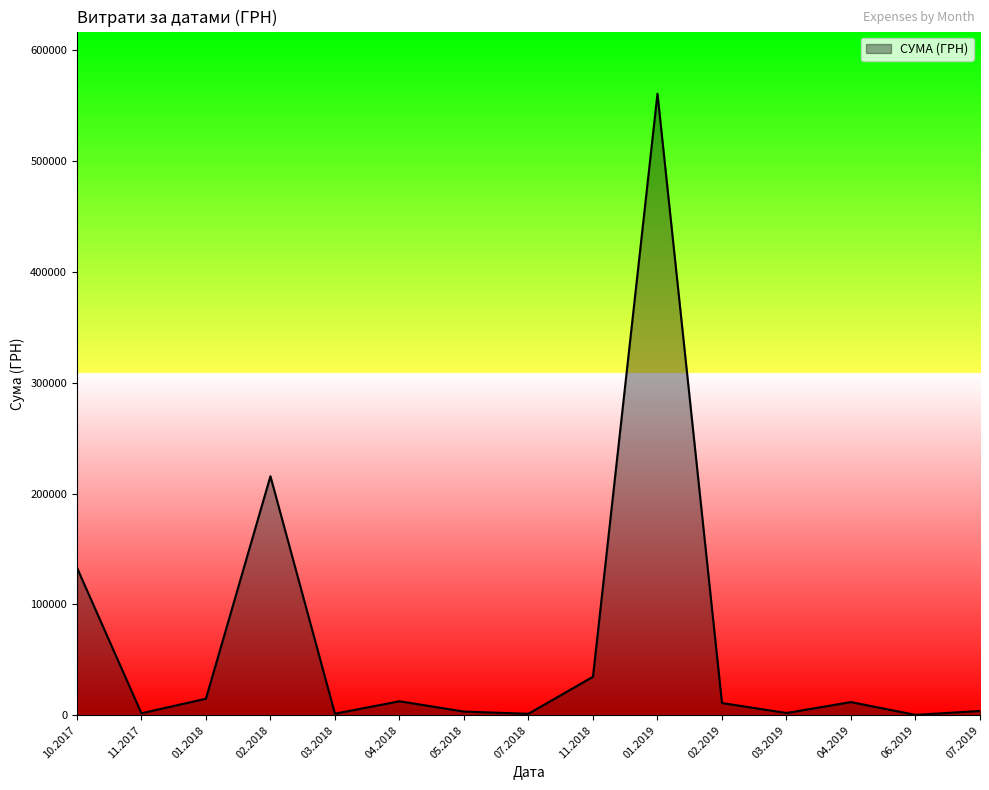

True or false: the data has more than 0 interior local peaks.

True